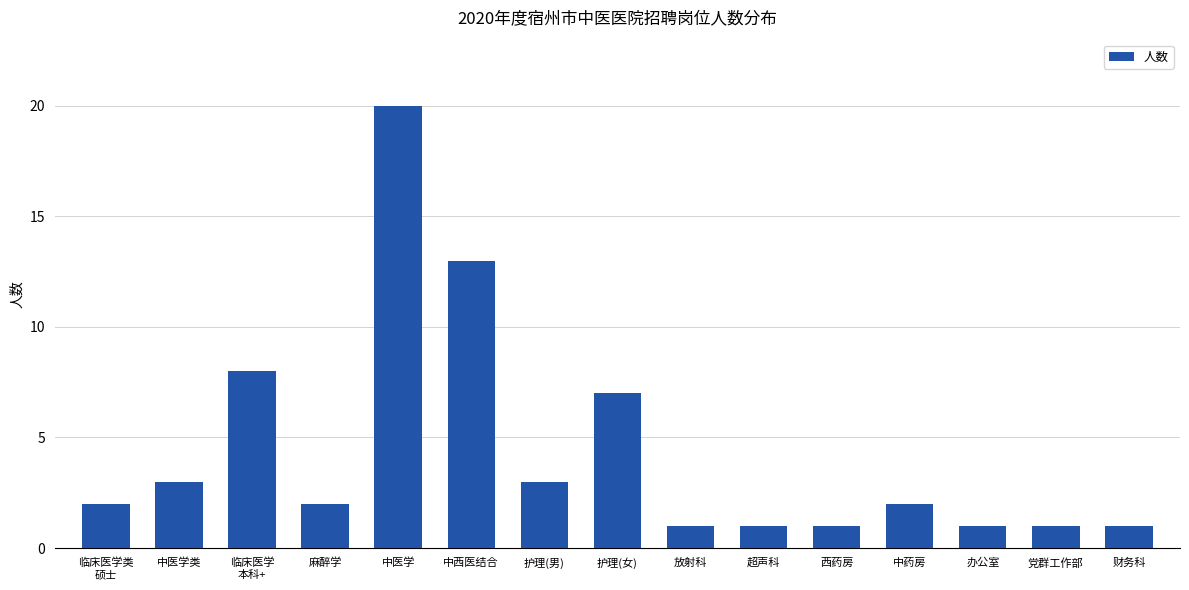

At which label is the value closest to 10?

临床医学
本科+